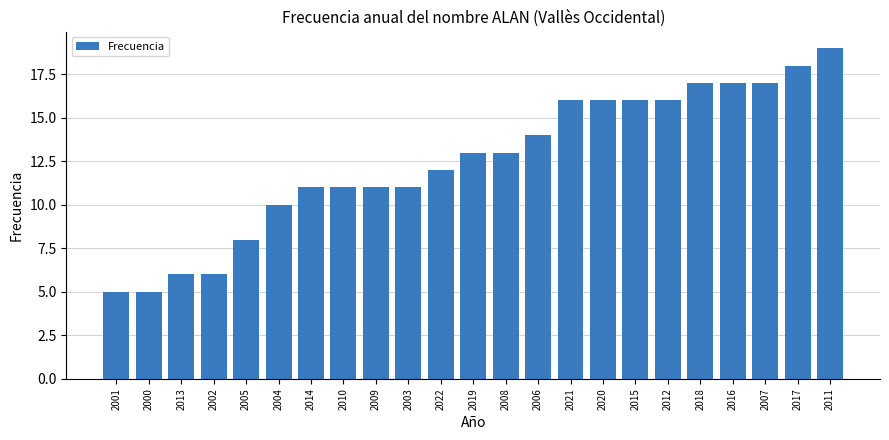

True or false: the data shows 17 at 2018.

True